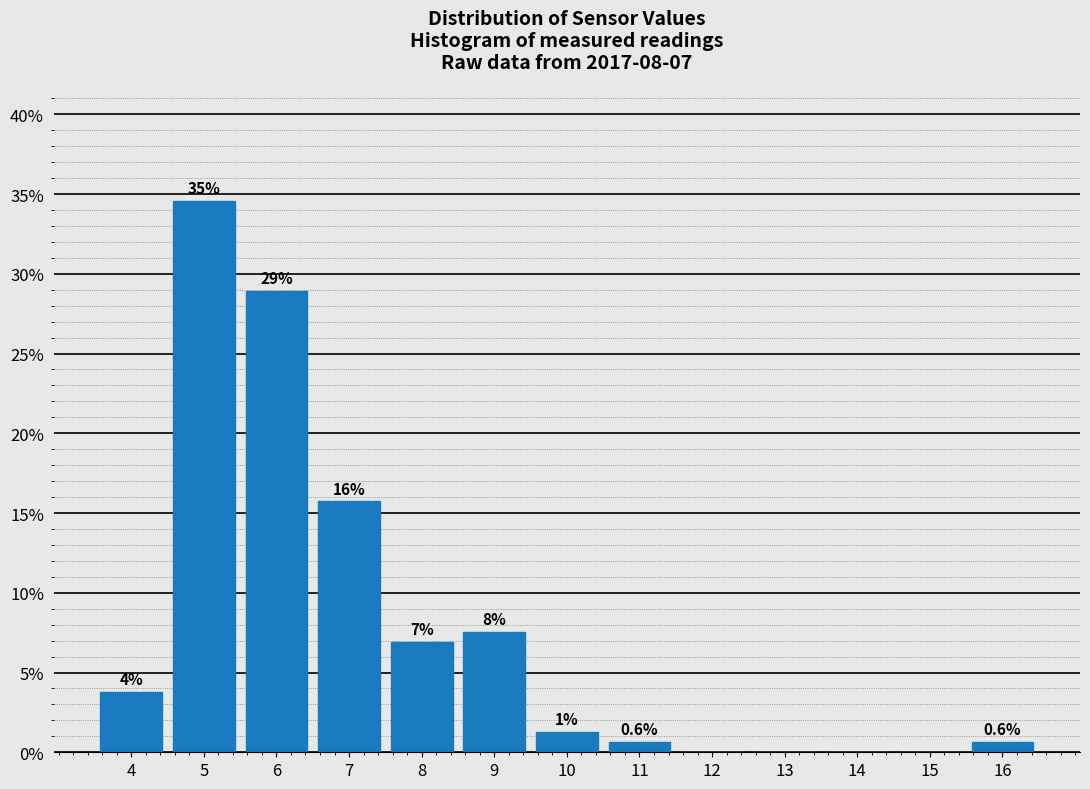

Are the bars horizontal?

No